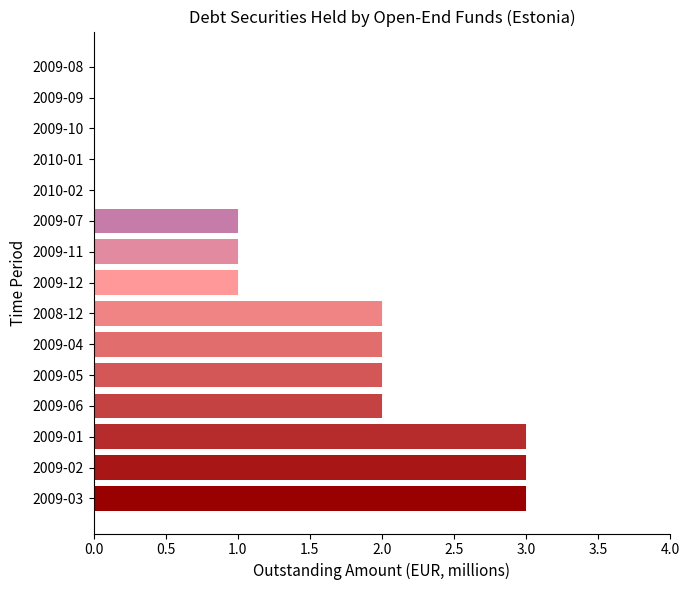

What is the maximum value shown in the chart?

3